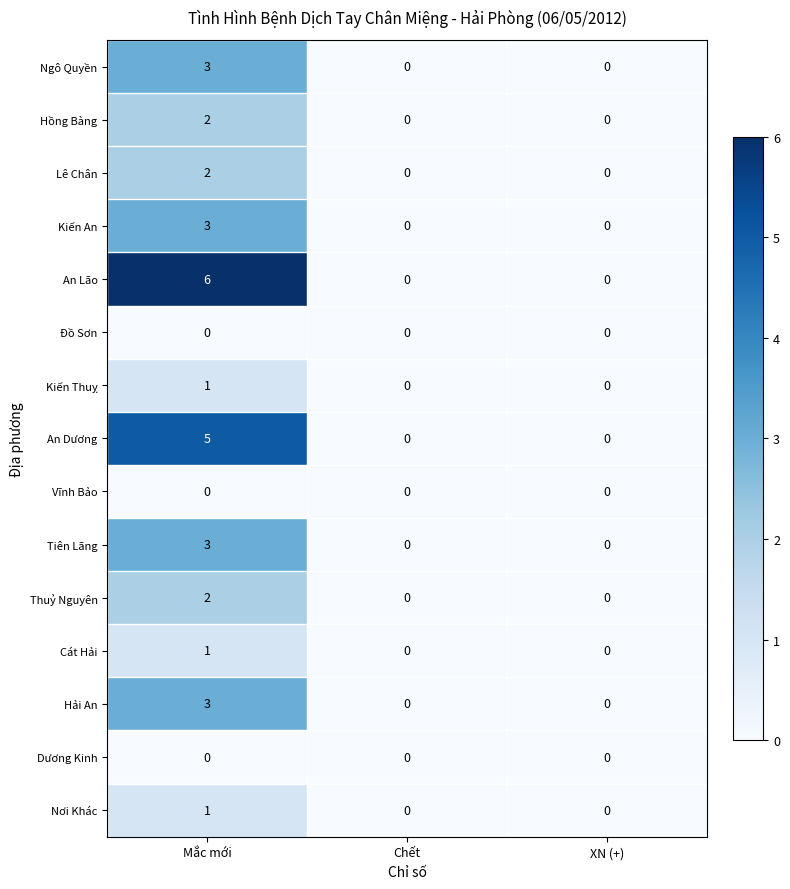

Which series has the largest total across all categories?

An Lão